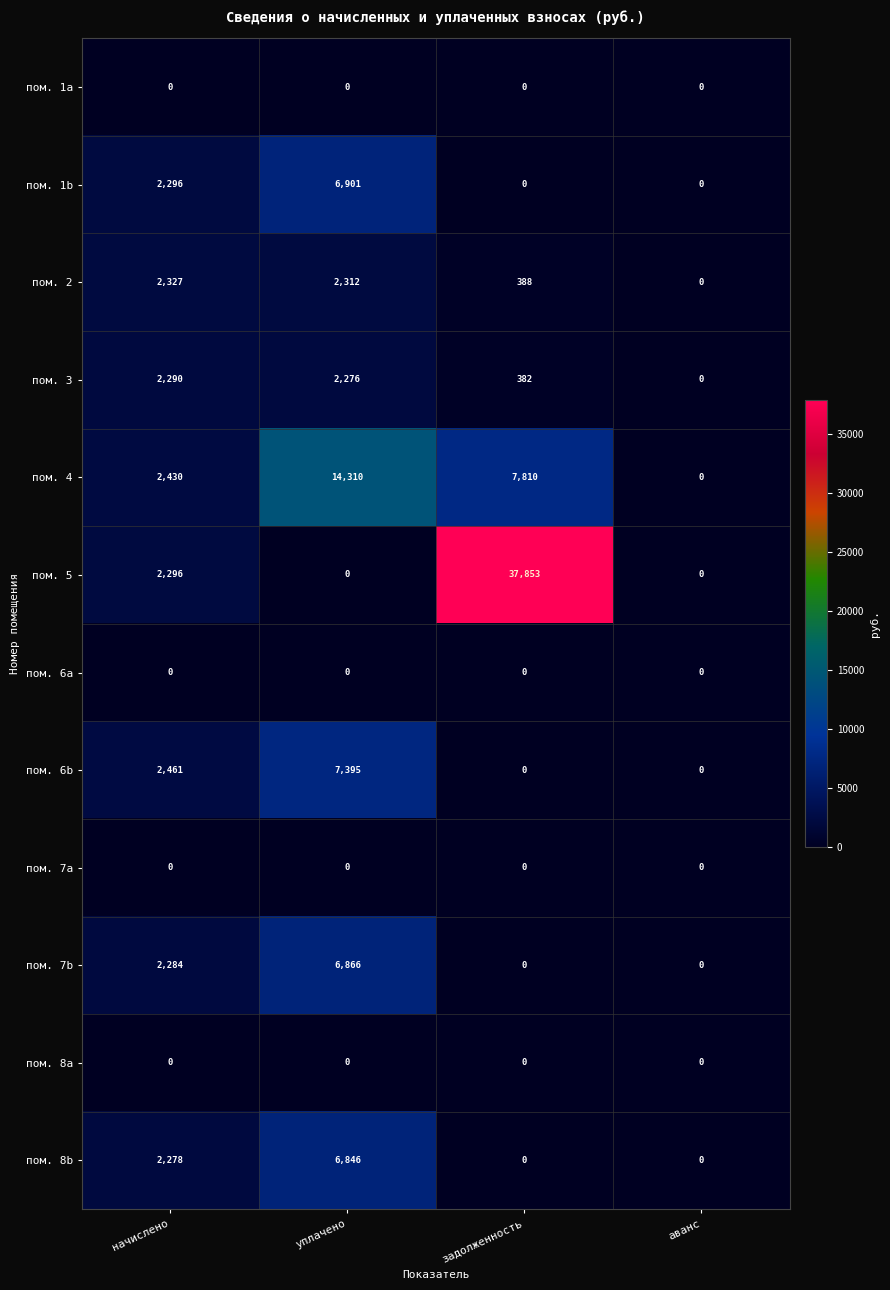

Count the number of data series in this chart.

12